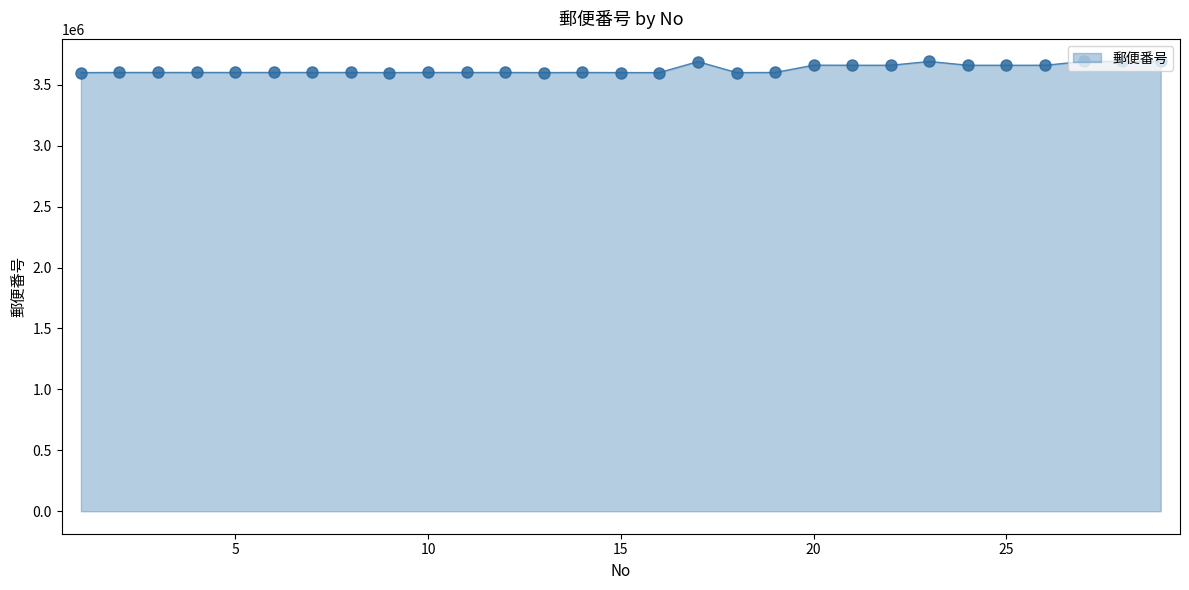

What is the minimum value shown in the chart?

3600012